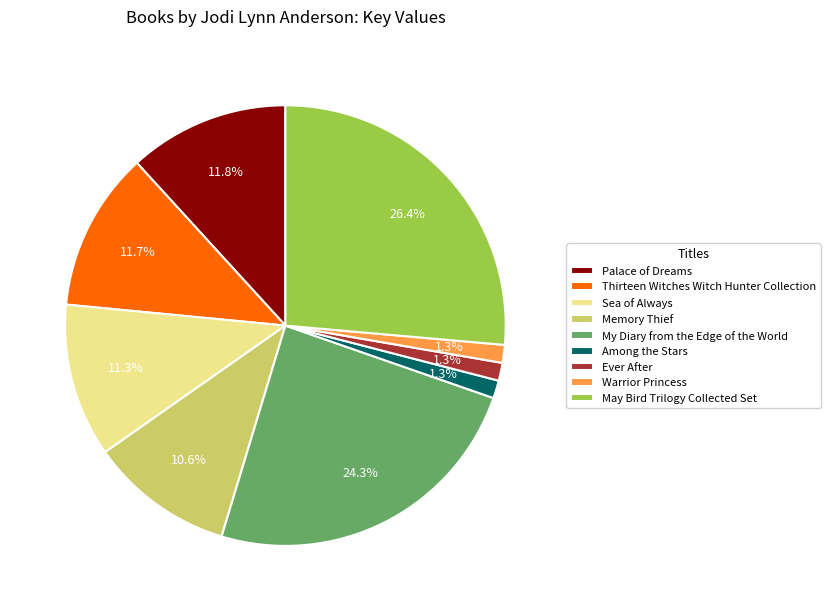

How many segments does this pie chart have?

9